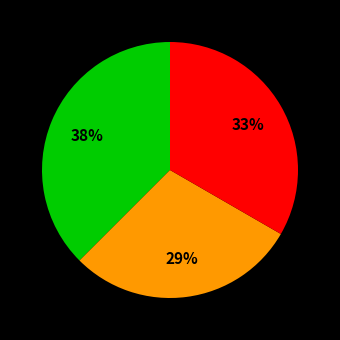

To the nearest percent, what is the average slice percentage?

33%